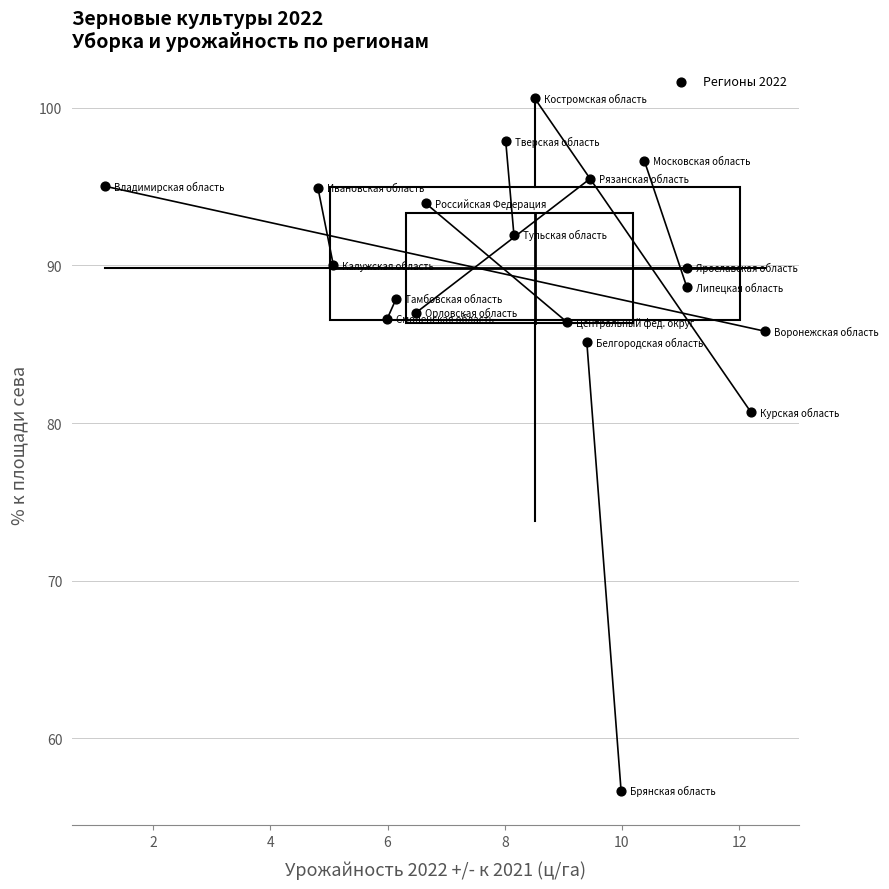

What is the range of X values (max minus min)?

11.3